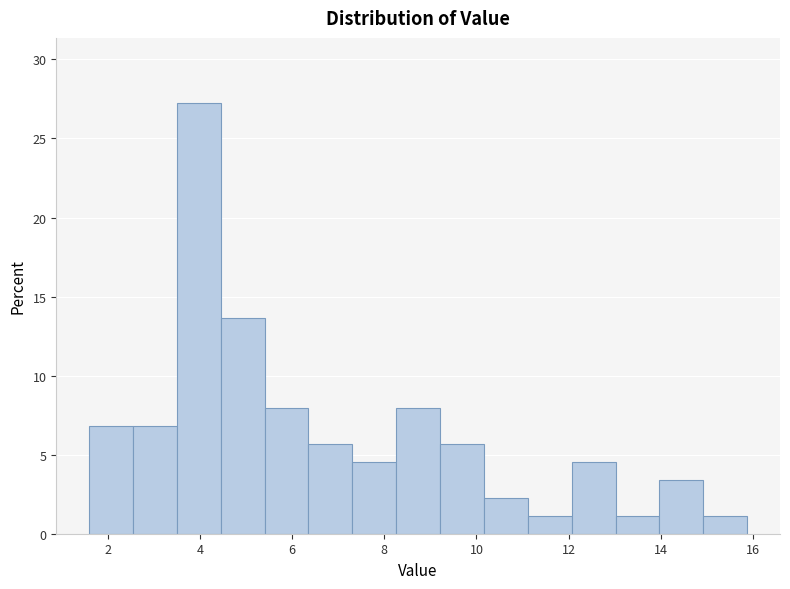

Reading left to right, list every bar in this chart as the range it spans on the x-axis followed by its height. Neither the bar edges nor the heights are printed on the chart, so give them approximately, as read against the axes.

1.6 to 2.6: 7.0
2.6 to 3.6: 7.0
3.6 to 4.4: 27.5
4.4 to 5.4: 13.5
5.4 to 6.4: 8.0
6.4 to 7.4: 5.5
7.4 to 8.2: 4.5
8.2 to 9.2: 8.0
9.2 to 10.2: 5.5
10.2 to 11.2: 2.5
11.2 to 12.0: 1.0
12.0 to 13.0: 4.5
13.0 to 14.0: 1.0
14.0 to 15.0: 3.5
15.0 to 15.8: 1.0